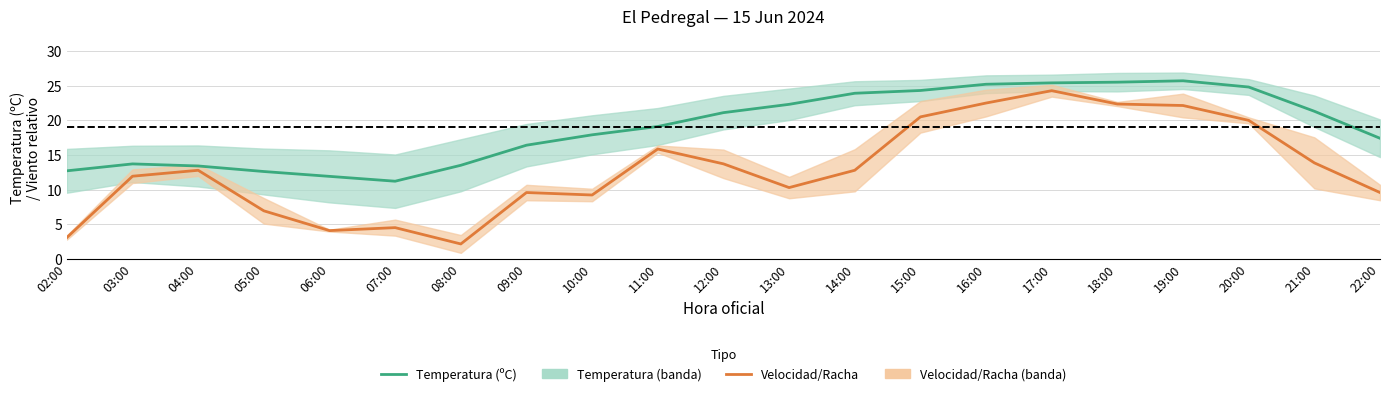

Reading left to right, list all the values displayed in this chart.

Temperatura (ºC): 12.7	13.7	13.4	12.6	11.9	11.2	13.5	16.4	17.9	19.1	21.1	22.3	23.9	24.3	25.2	25.4	25.5	25.7	24.8	21.3	17.4
Velocidad/Racha: 3.1	11.9	12.8	6.9	4.1	4.5	2.1	9.6	9.2	15.8	13.7	10.3	12.8	20.5	22.5	24.3	22.3	22.1	20.0	13.8	9.6